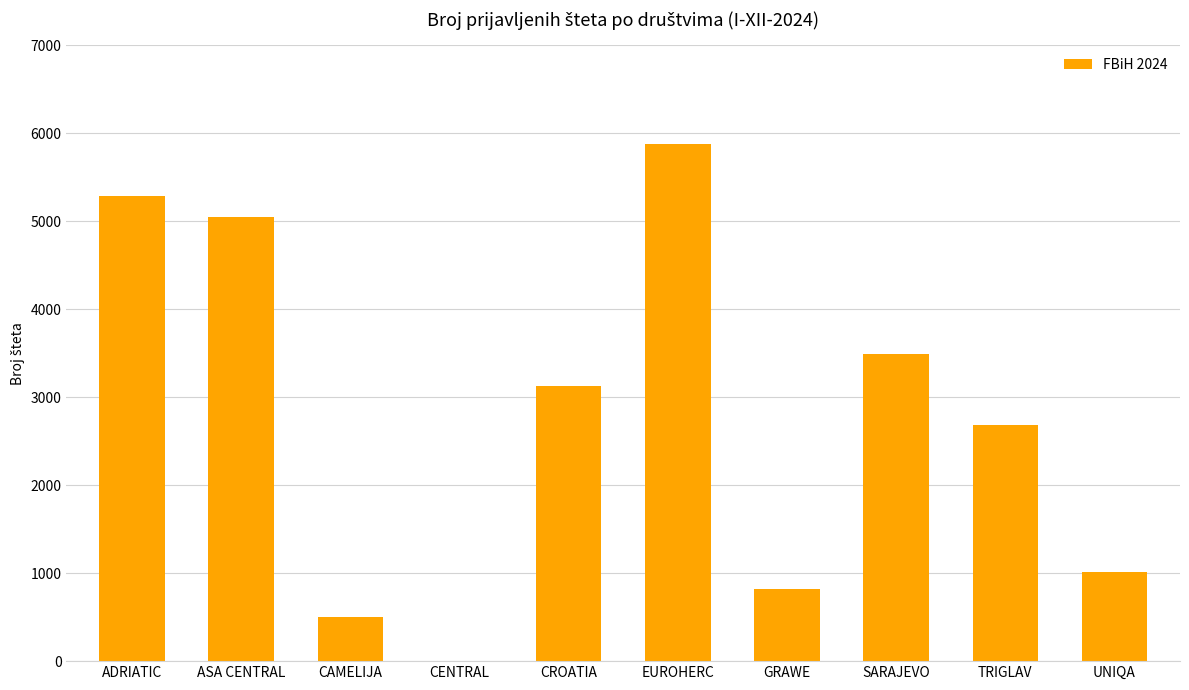

What value does the data have at CAMELIJA?

500